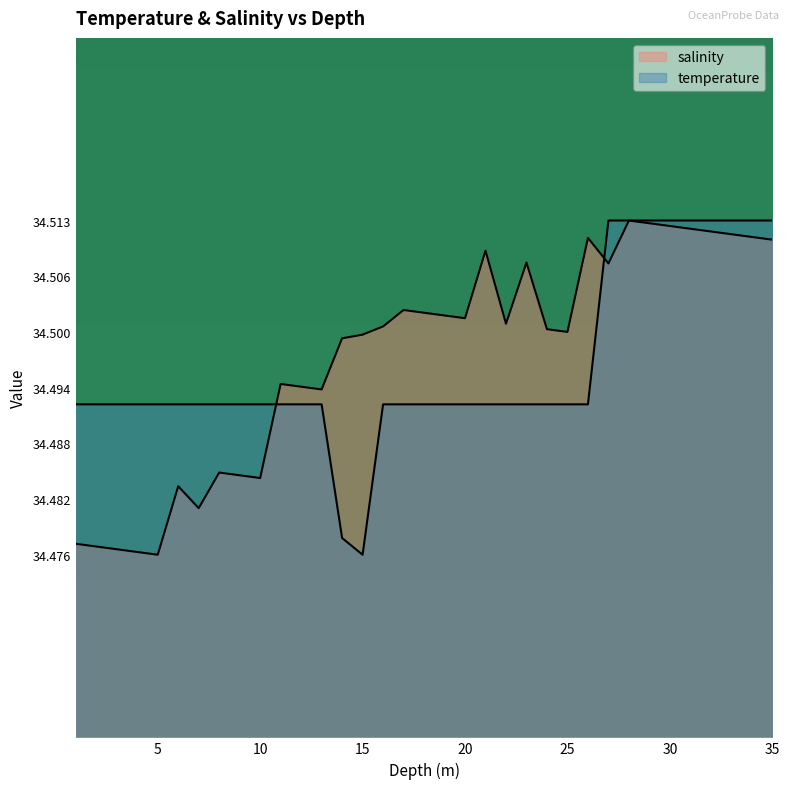

Is it true that salinity equals 34.5 at 4.0?

True